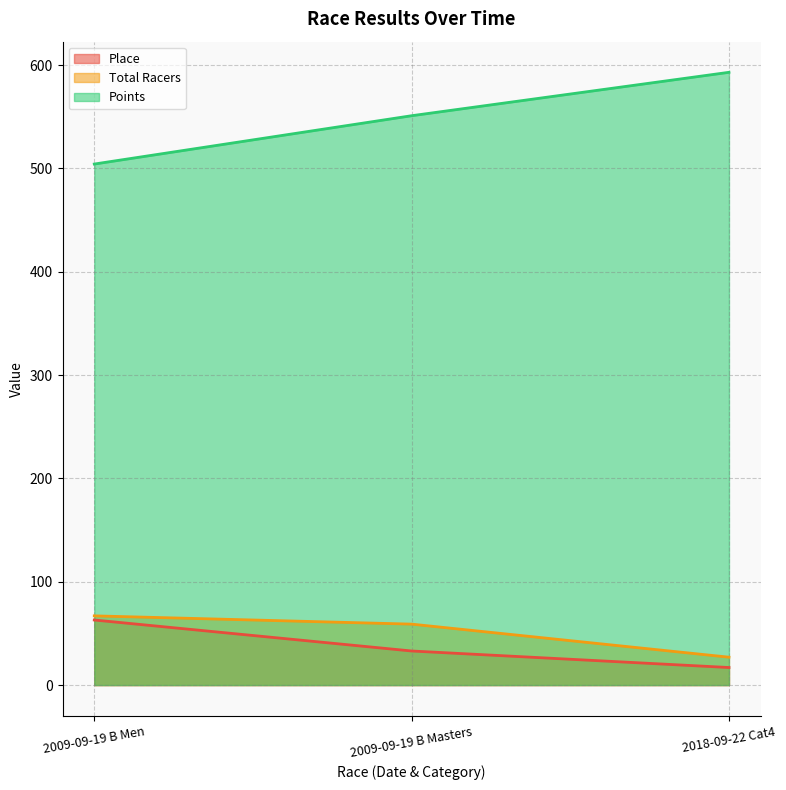

How many lines are shown in the chart?

3